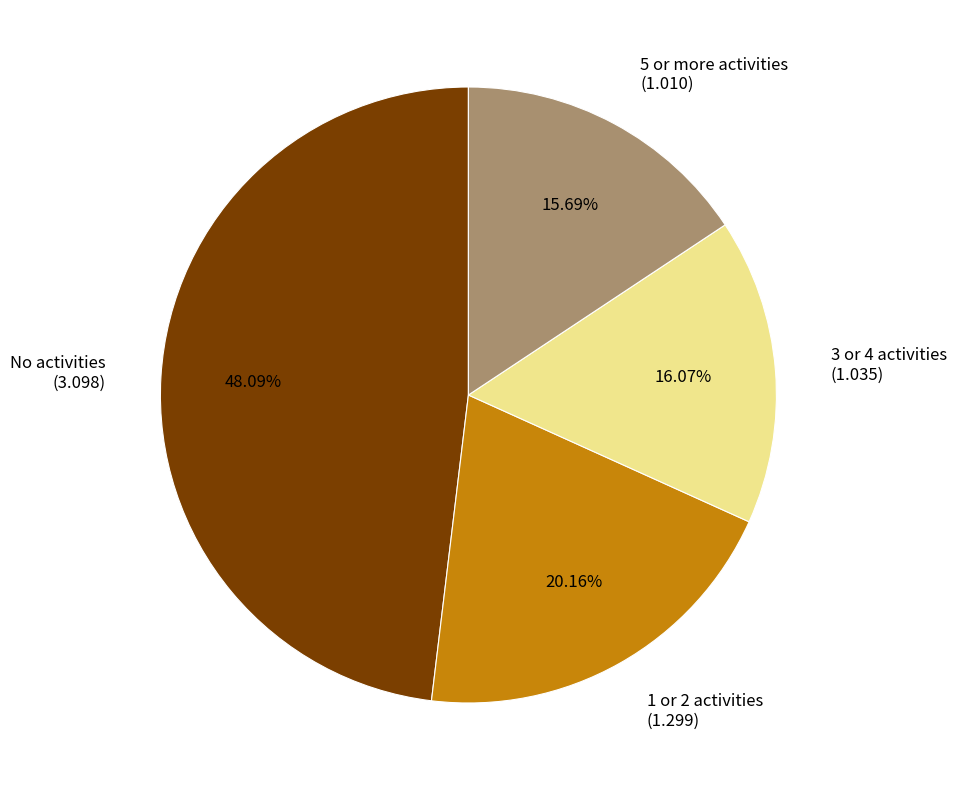

To the nearest percent, what portion does No activities represent?

48%